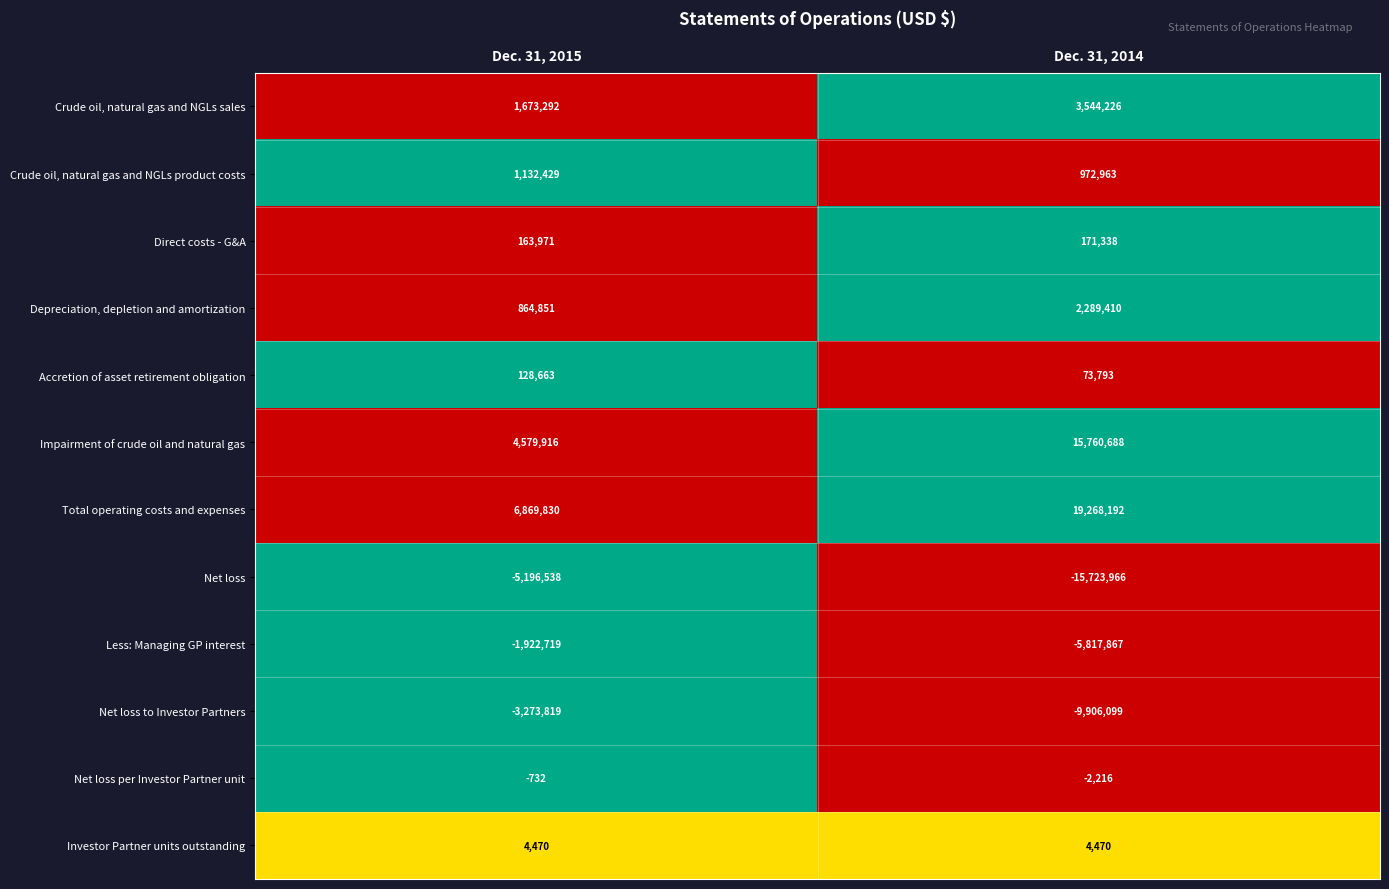

What is the average value of the Crude oil, natural gas and NGLs product costs series?

1052696